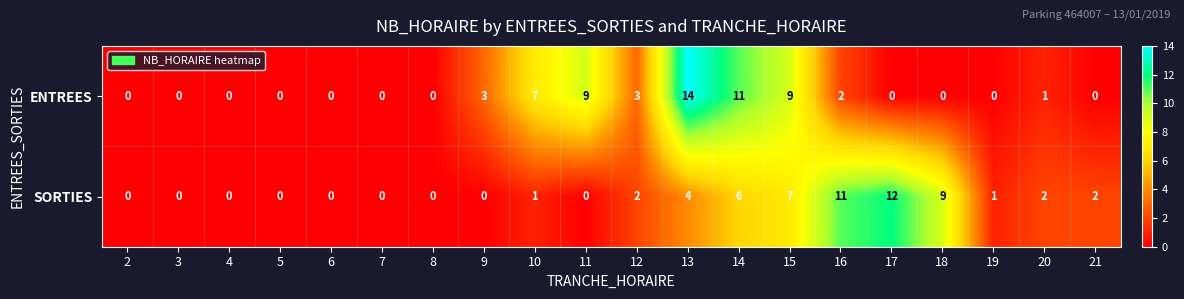

True or false: ENTREES has a value of 0 at 19.

True